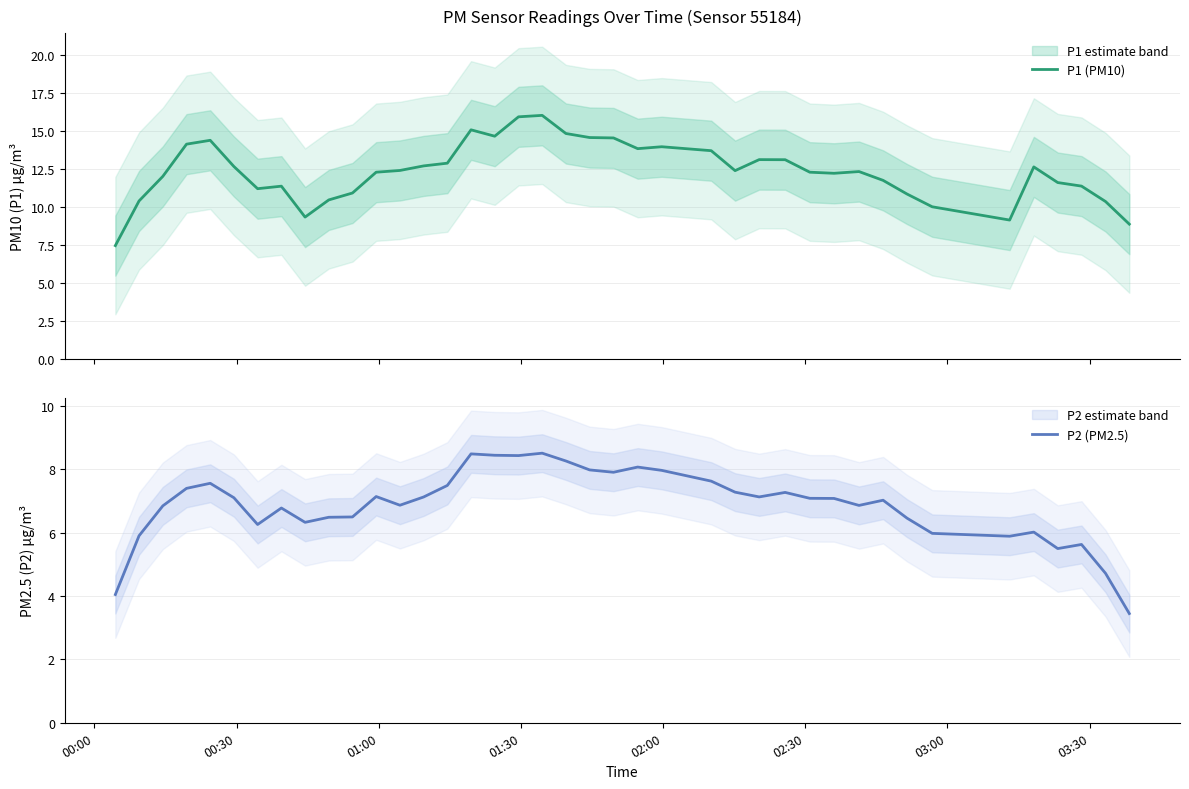

What is the lowest value of the P1 (PM10) series?

7.4